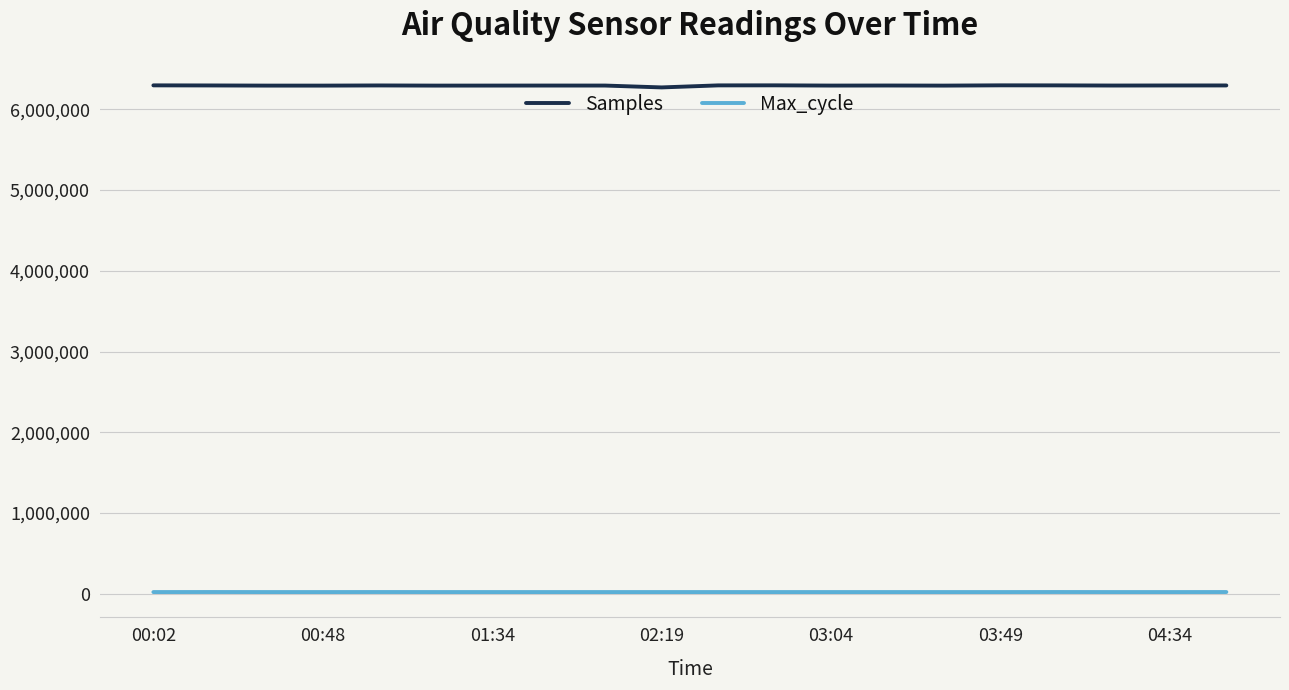

Which series has the largest range (max minus min)?

Samples